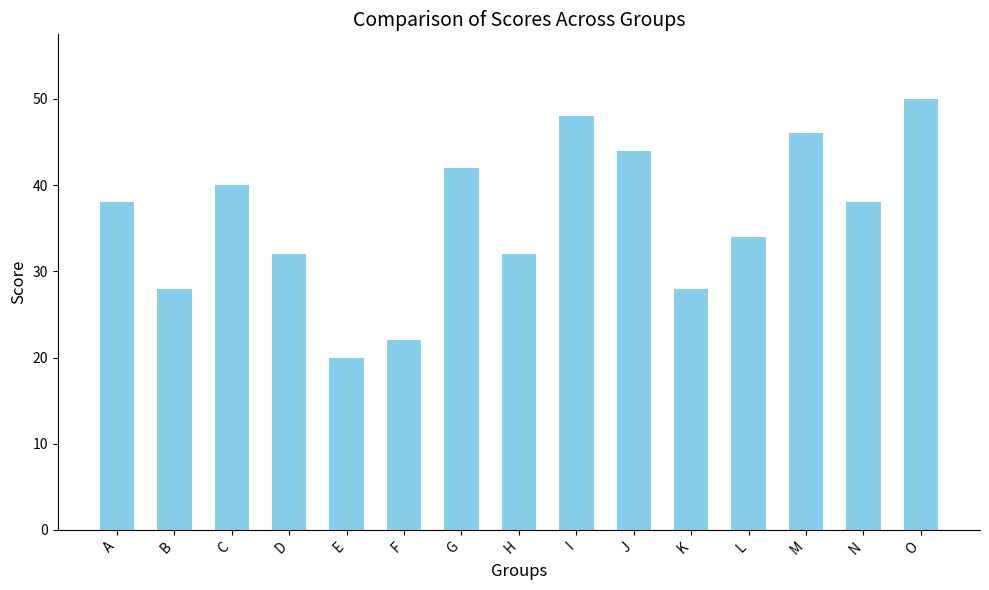

Between N and J, which is larger?

J